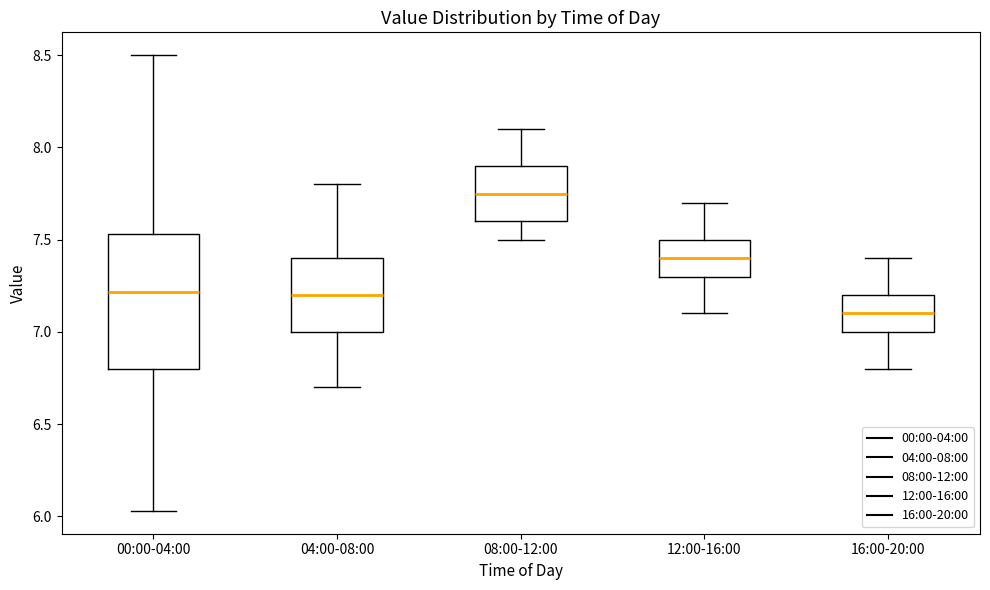

Which box's median line is the lowest?

16:00-20:00